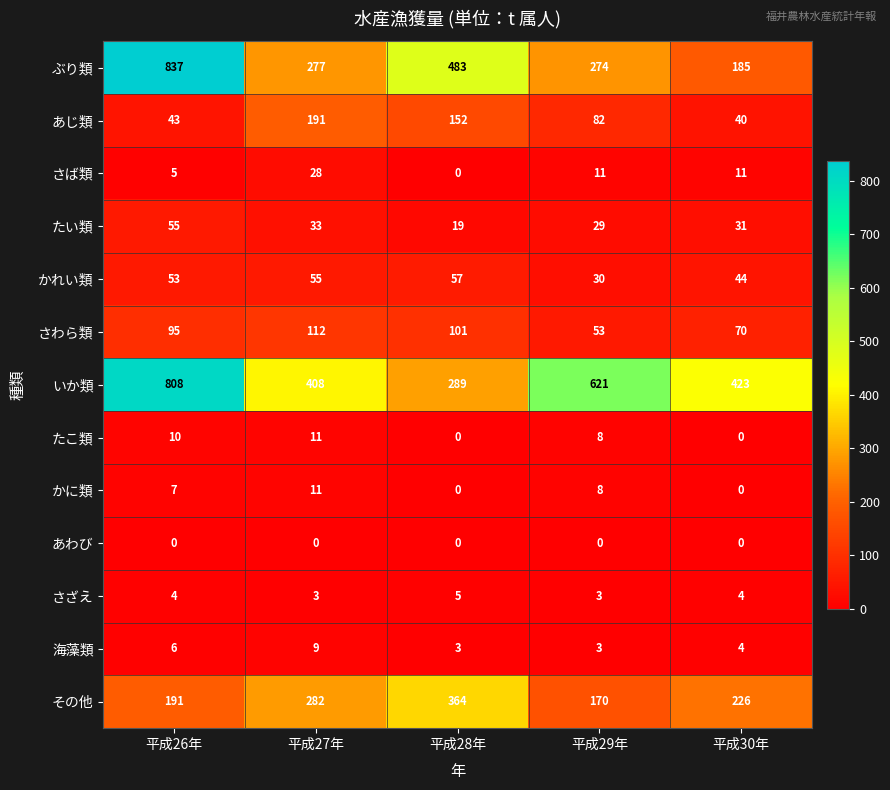

What is the sum of all その他 values?

1233